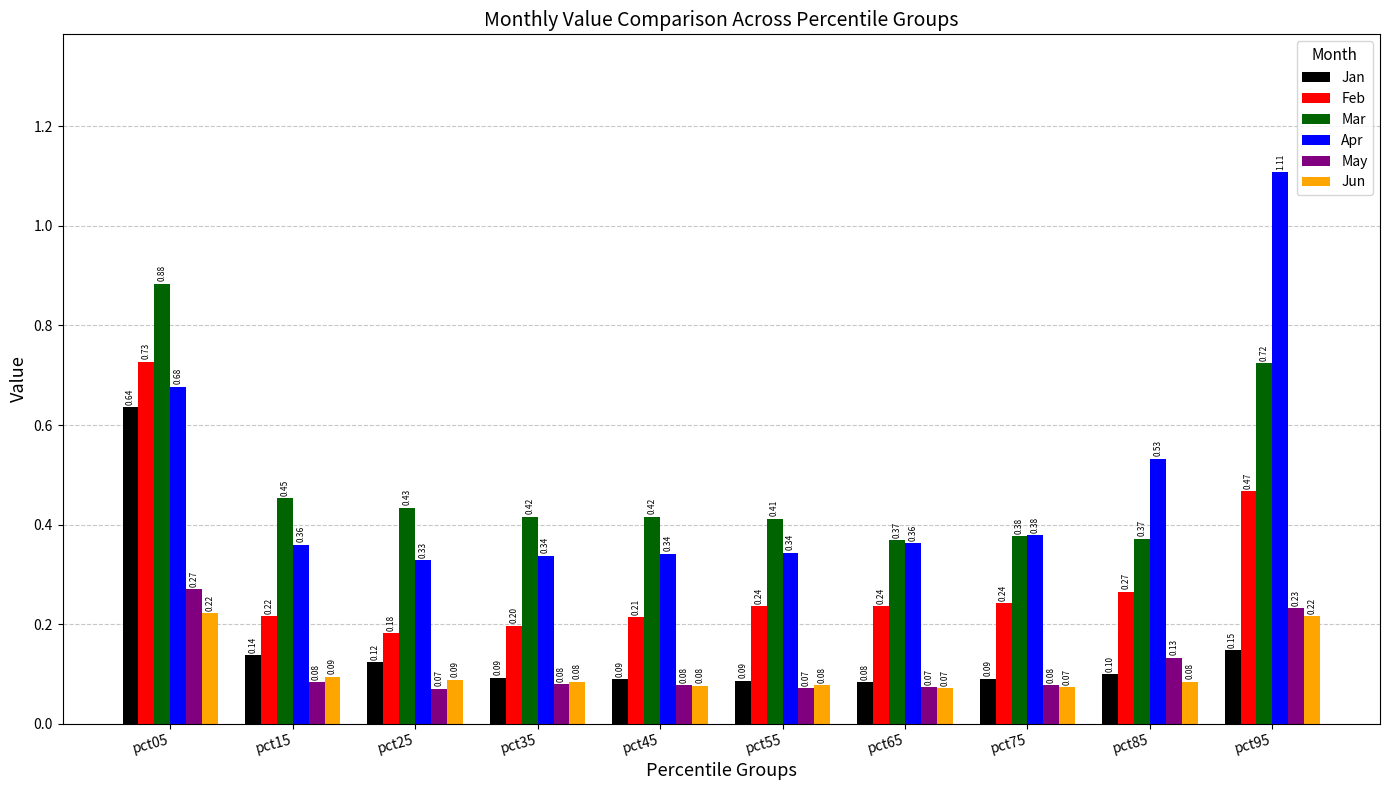

Is the value of Jan at pct85 greater than the value of May at pct45?

Yes